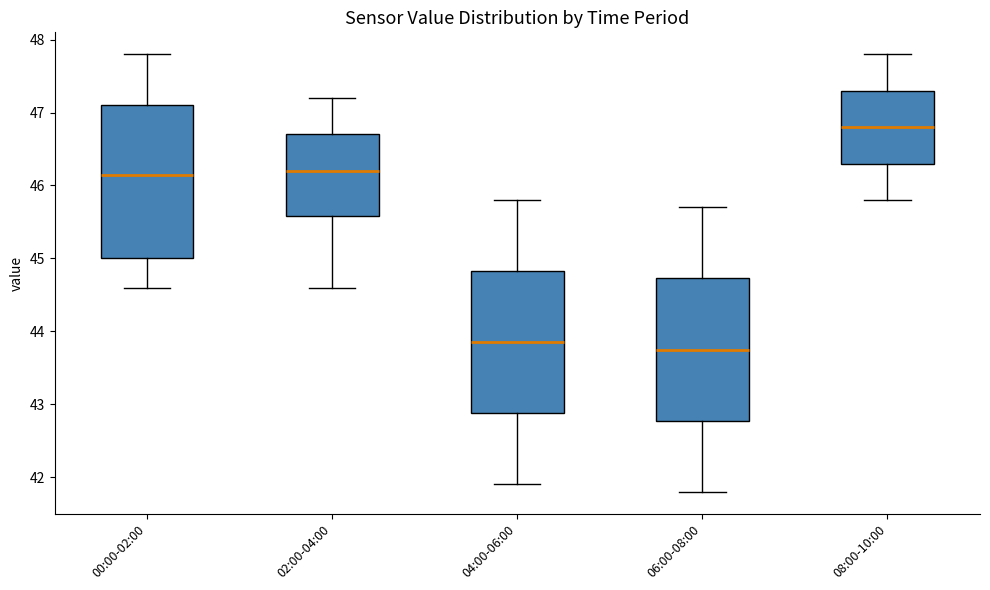

Reading left to right, read every box against the y-axis: the position of its median line, the range the box covers, and the ends of its whiskers. The values are not printed on the chart, so give them approximately, as read against the axis.

00:00-02:00: median 46.2, box 45.0 to 47.1, whiskers 44.6 to 47.8
02:00-04:00: median 46.2, box 45.6 to 46.7, whiskers 44.6 to 47.2
04:00-06:00: median 43.9, box 42.9 to 44.8, whiskers 41.9 to 45.8
06:00-08:00: median 43.8, box 42.8 to 44.7, whiskers 41.8 to 45.7
08:00-10:00: median 46.8, box 46.3 to 47.3, whiskers 45.8 to 47.8